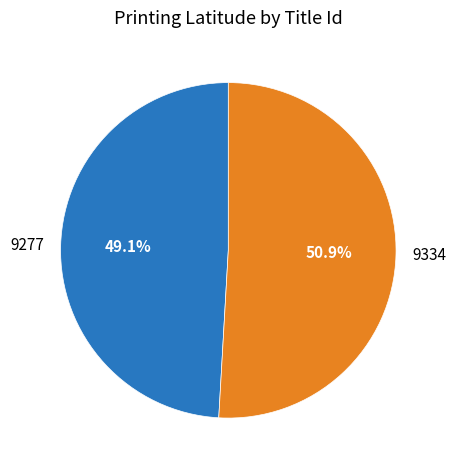

To the nearest percent, what is the difference between the largest and smallest slice percentages?

2%